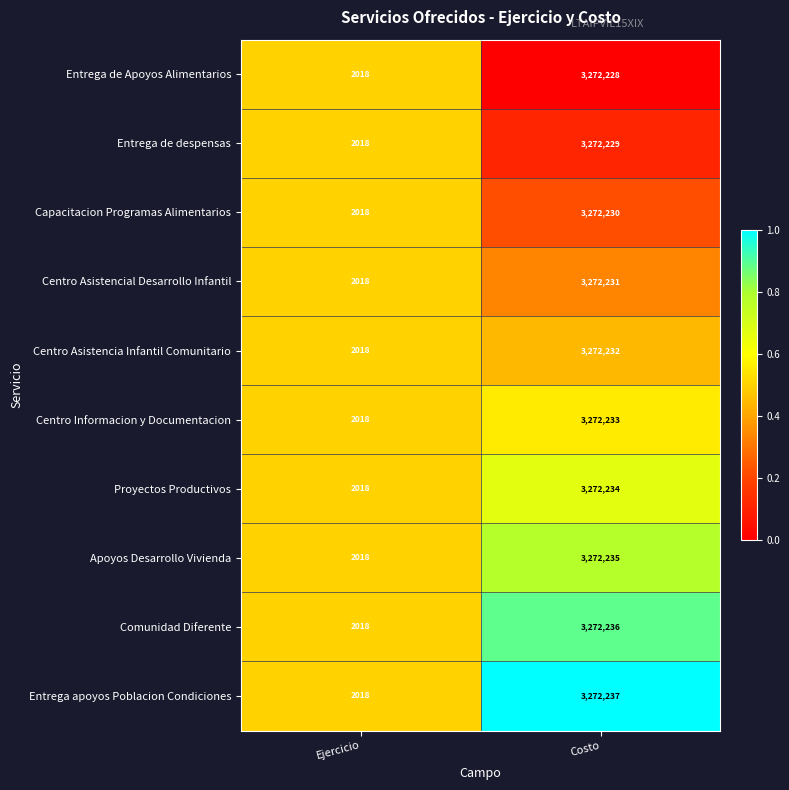

Which label corresponds to the largest value in the chart?

Costo